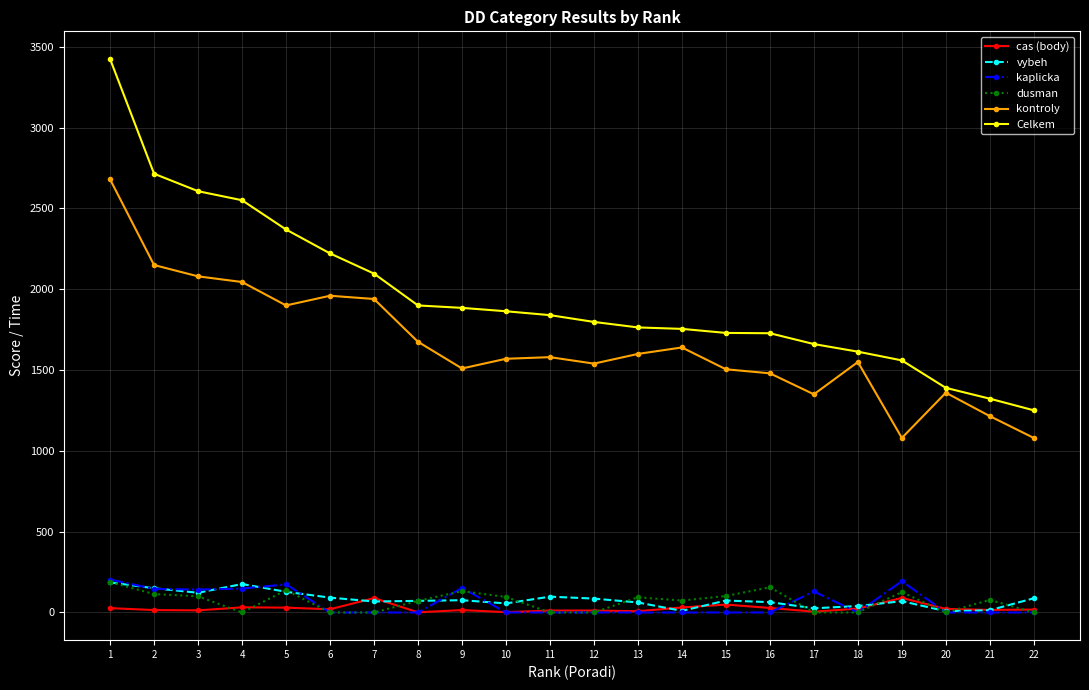

Which series has the widest spread of values?

Celkem